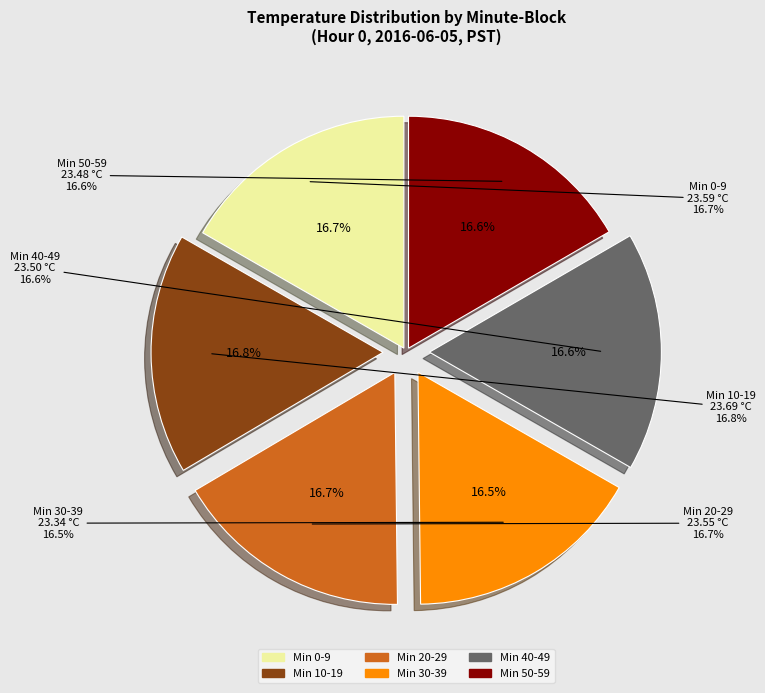

Count the number of slices in the pie.

6